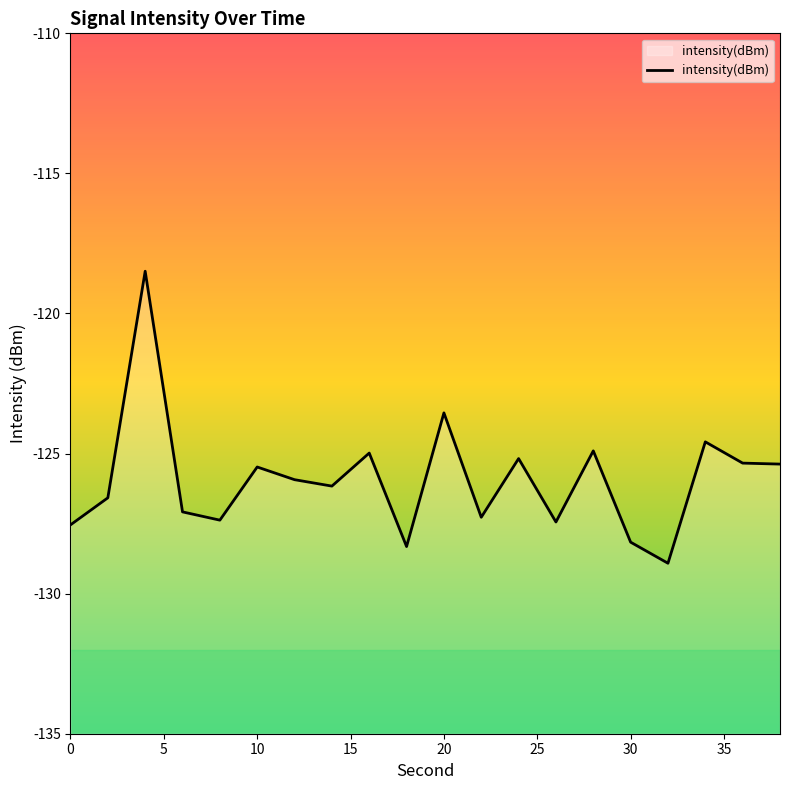

What is the smallest value displayed?

-128.9